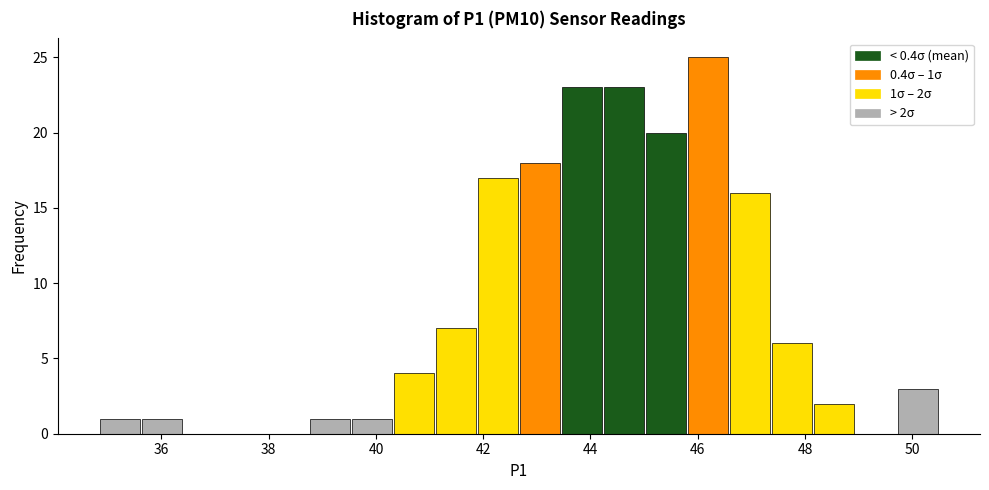

Read against the x-axis, roughly where is the centre of the tallest bar?

46.2